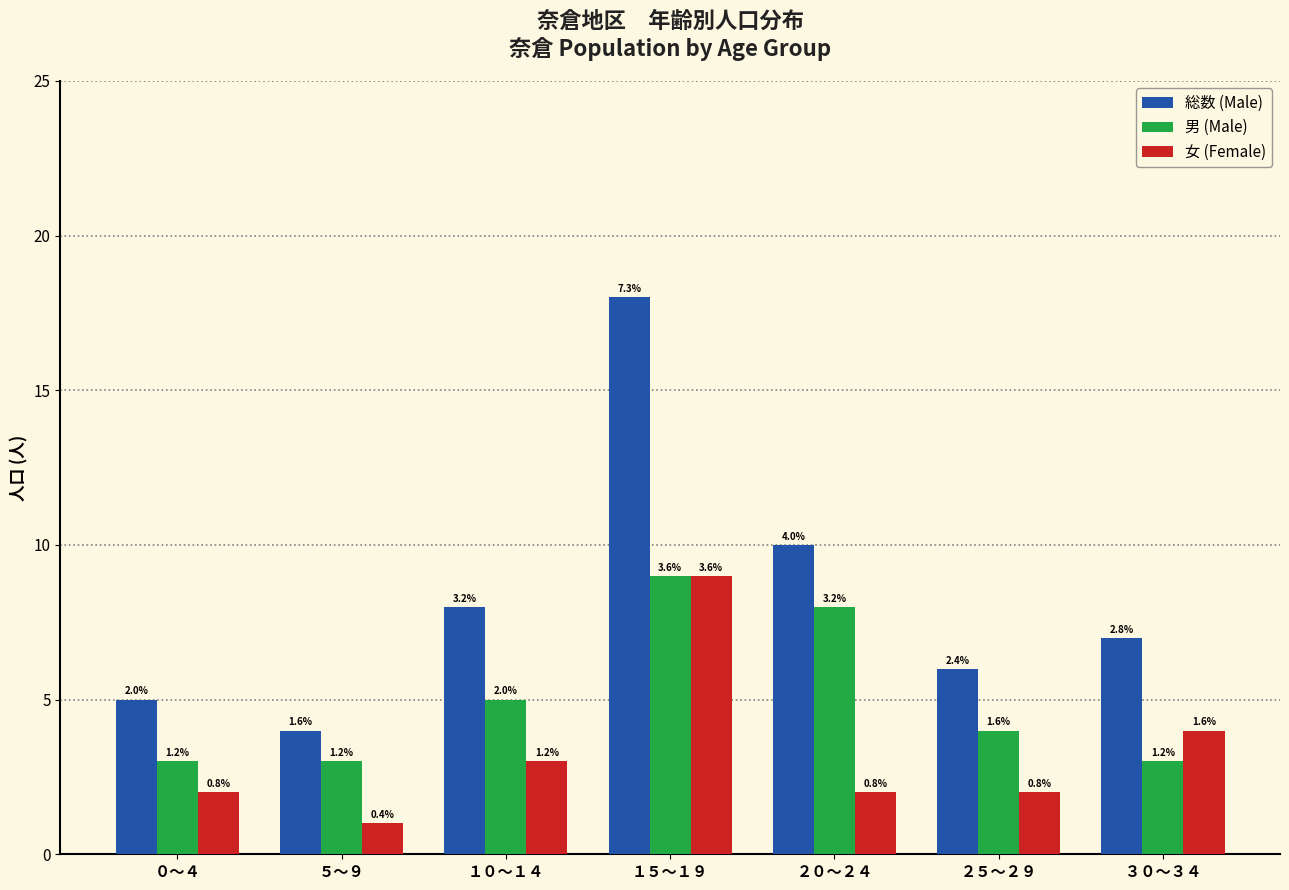

At which label does 総数 (Male) first exceed 7?

１０～１４